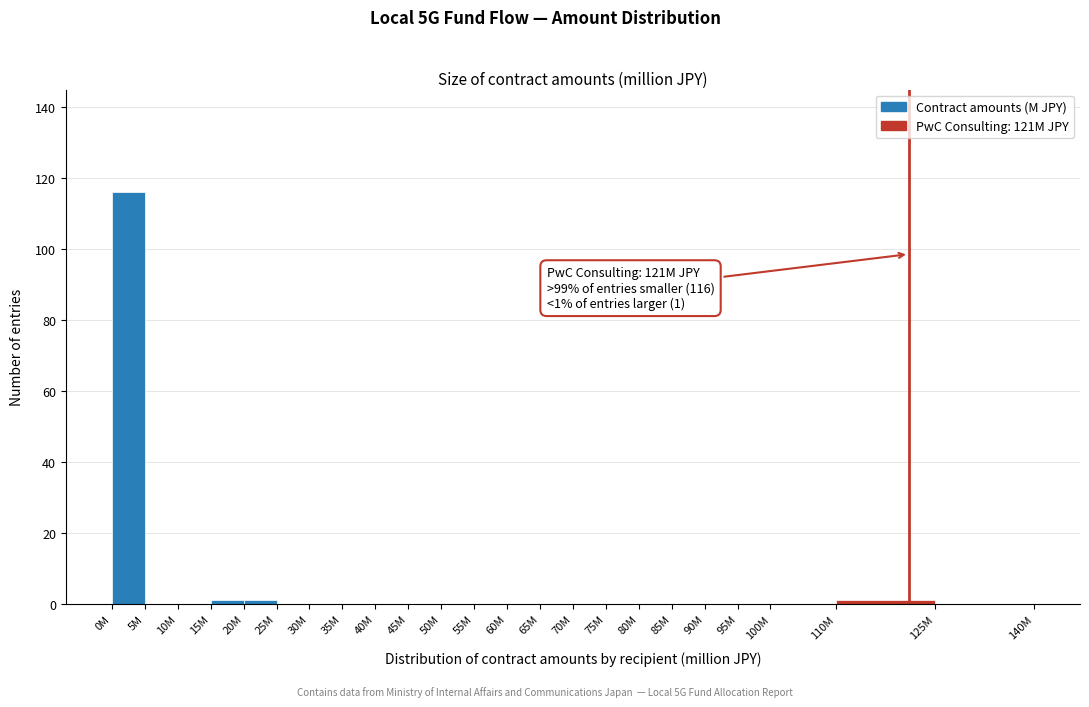

Reading left to right, transcribe all the data shown in this chart.

0M=116	5M=0	10M=0	15M=1	20M=1	25M=0	30M=0	35M=0	40M=0	45M=0	50M=0	55M=0	60M=0	65M=0	70M=0	75M=0	80M=0	85M=0	90M=0	95M=0	100M=0	110M=1	125M=0